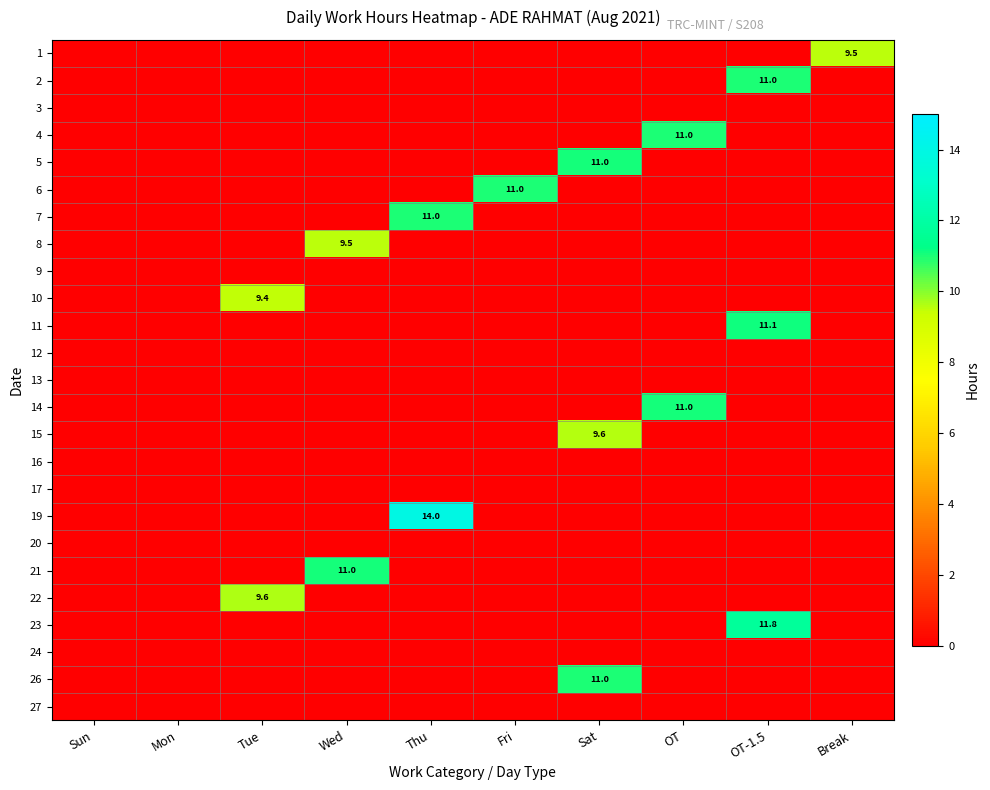

What is the maximum value for 11?

11.1